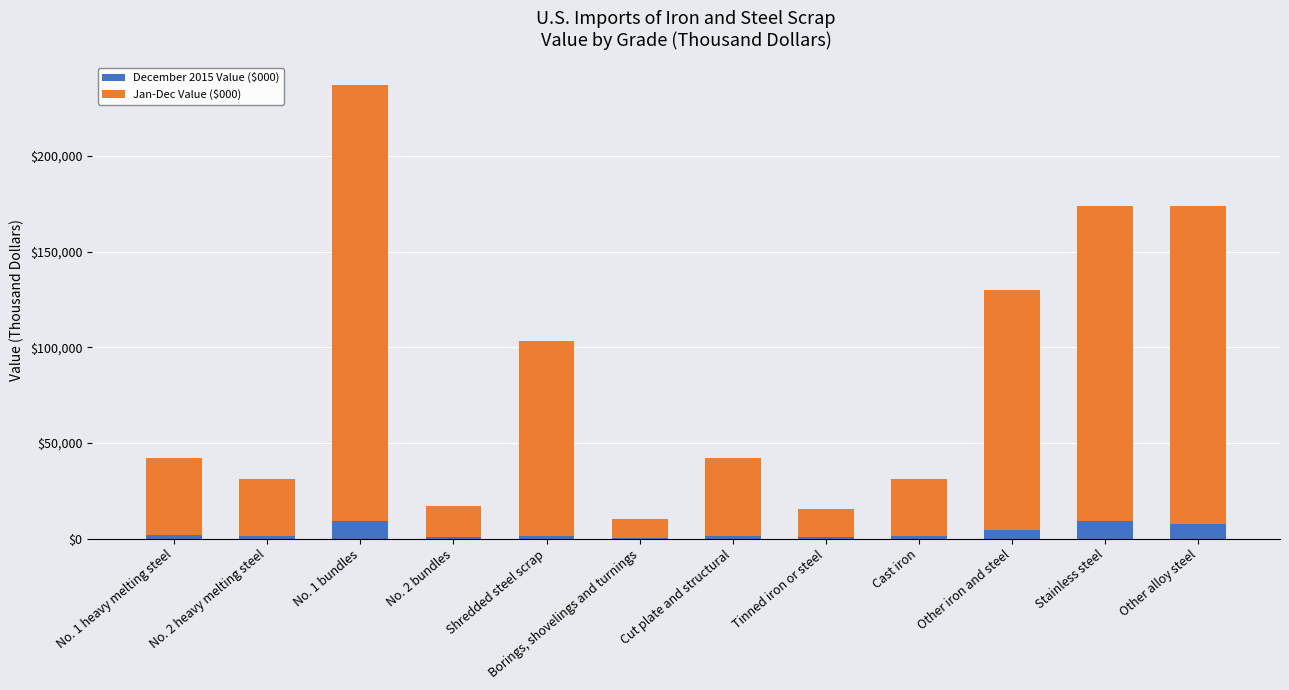

Is it true that December 2015 Value ($000) equals 7600 at Other alloy steel?

True